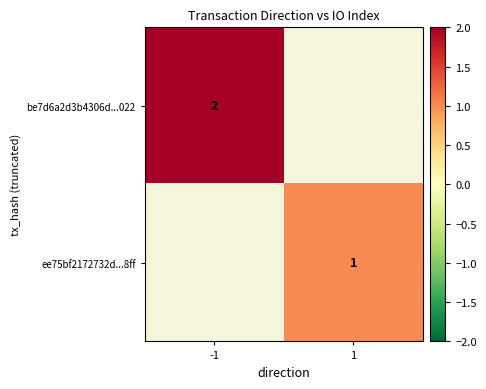

Is it true that ee75bf2172732d...8ff equals 2 at 1?

False